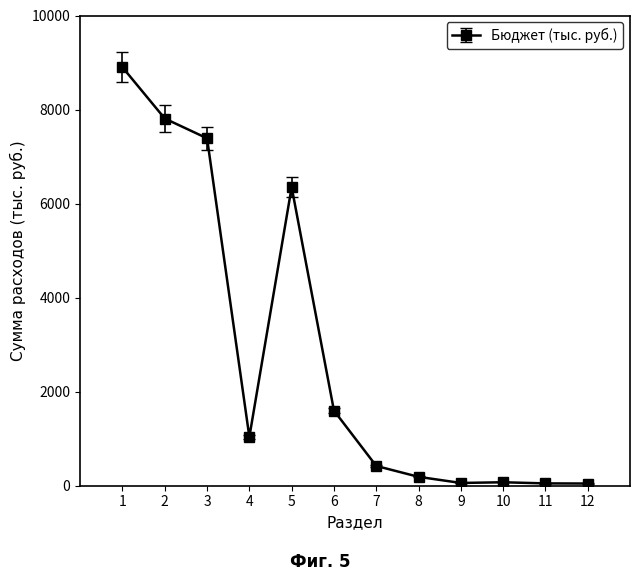

At which category does the chart reach its peak across all series?

1